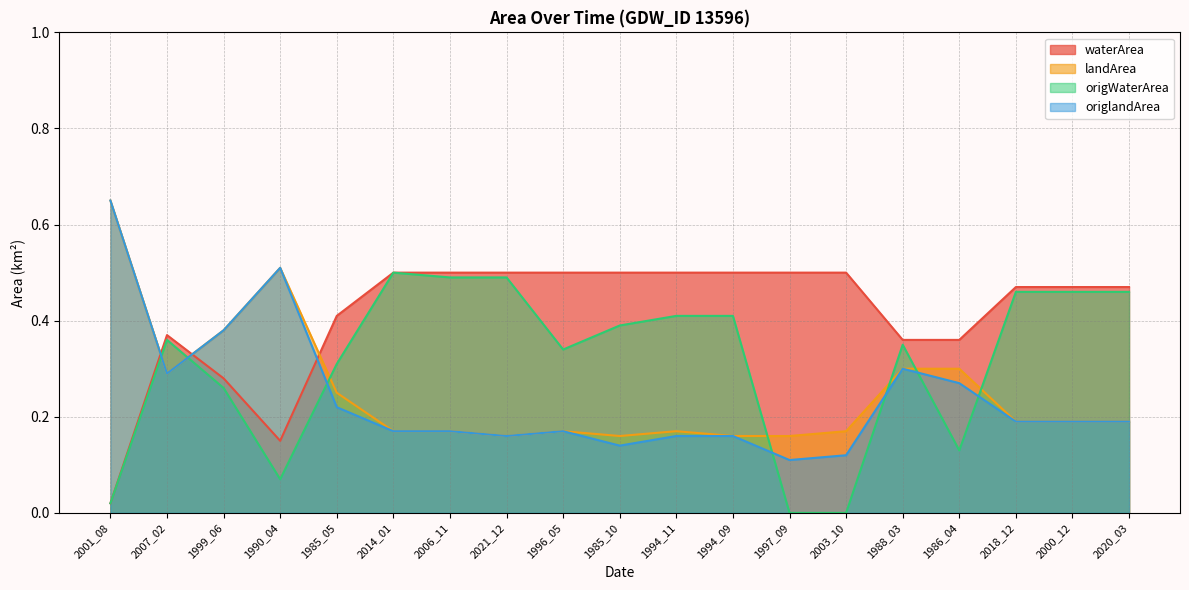

True or false: waterArea and origWaterArea cross at least once.

False